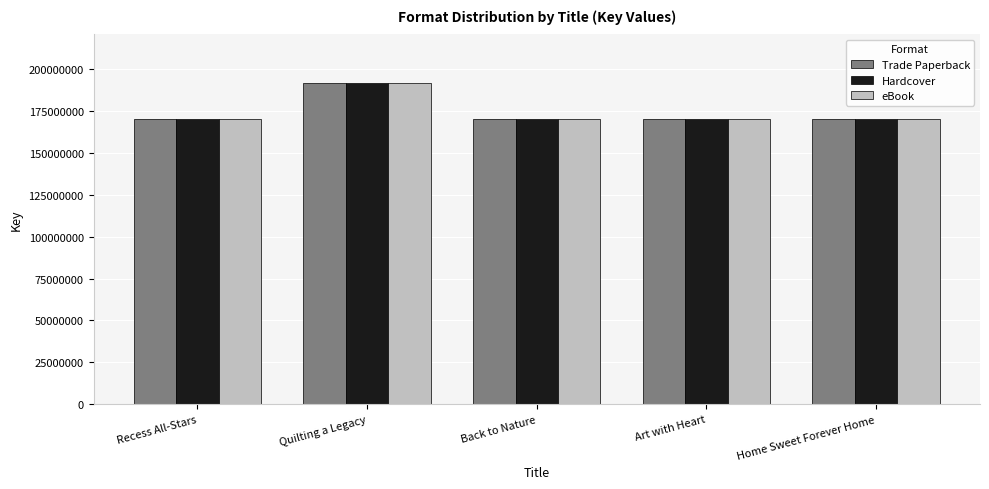

What position from the left is Art with Heart?

4